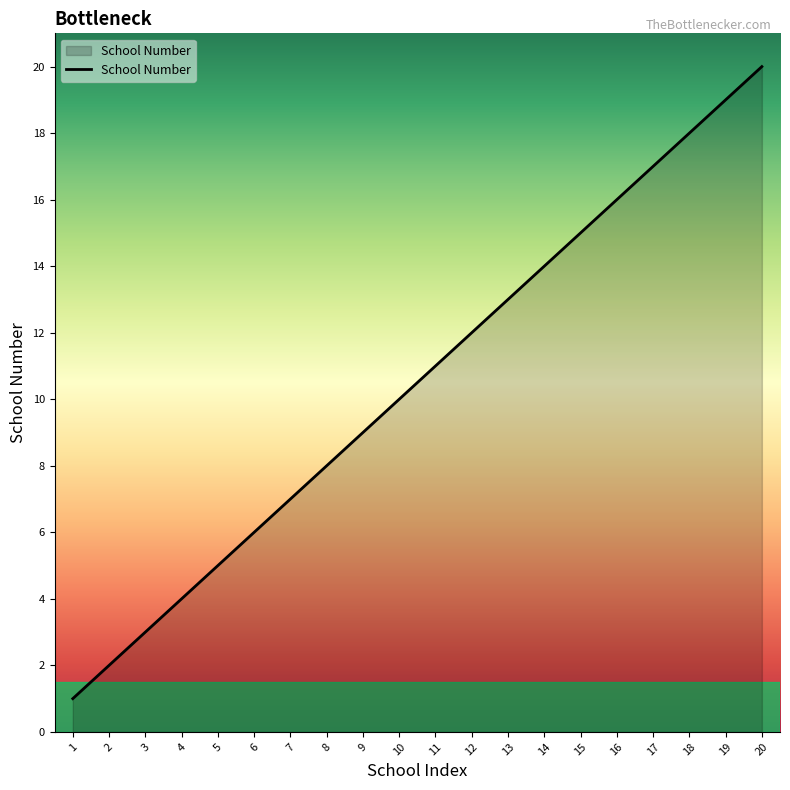

What is the sum of the values at 16 and 3?

19